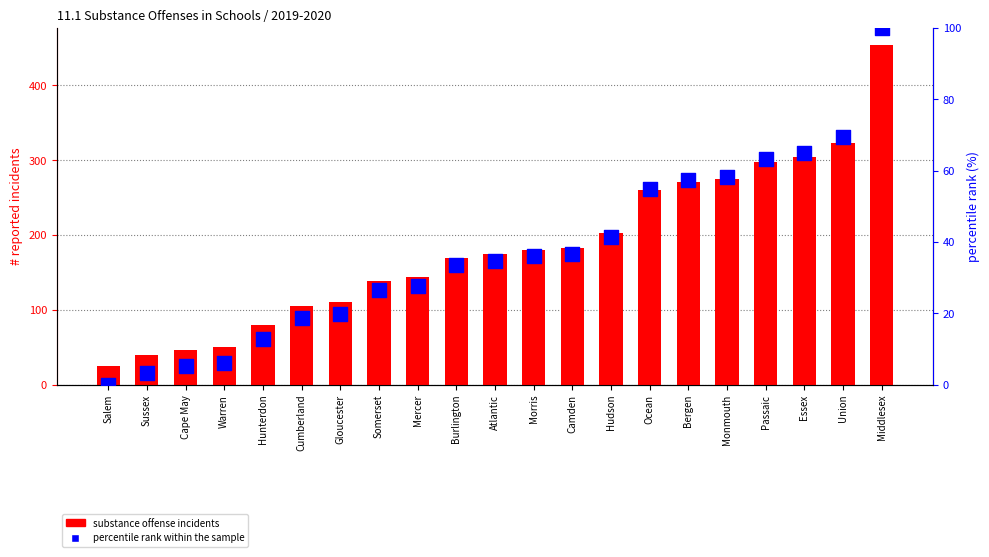

At how many categories does at least one series exceed 344?

1